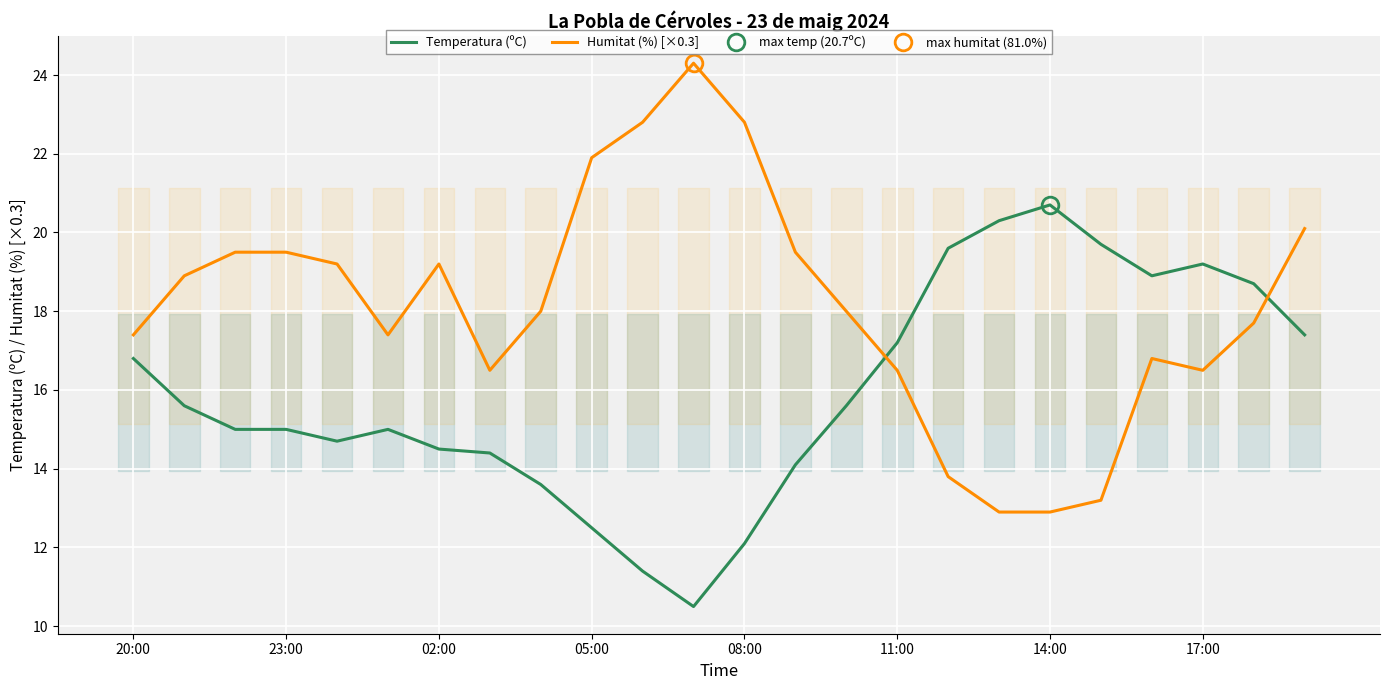

Reading left to right, what are all the values shown in this chart?

Temperatura (ºC): 16.8	15.6	15.0	15.0	14.7	15.0	14.5	14.4	13.6	12.5	11.4	10.5	12.1	14.1	15.6	17.2	19.6	20.3	20.7	19.7	18.9	19.2	18.7	17.4
Humitat (%) [×0.3]: 17.4	18.9	19.5	19.5	19.2	17.4	19.2	16.5	18.0	21.9	22.8	24.3	22.8	19.5	18.0	16.5	13.8	12.9	12.9	13.2	16.8	16.5	17.7	20.1